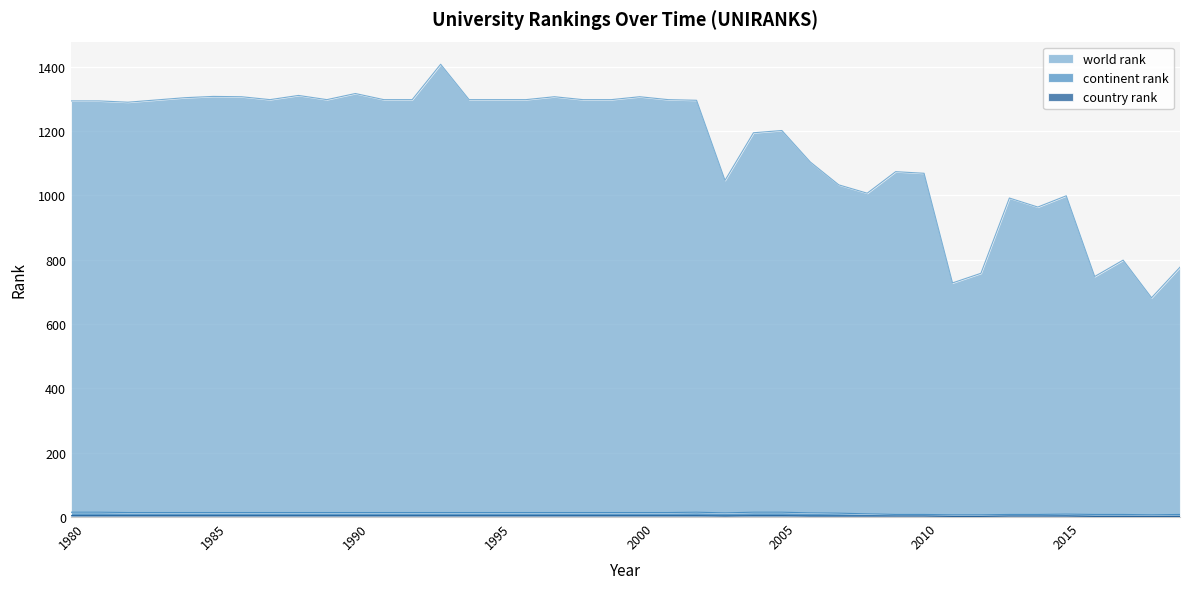

Between 2017 and 2015, which is larger?

2015